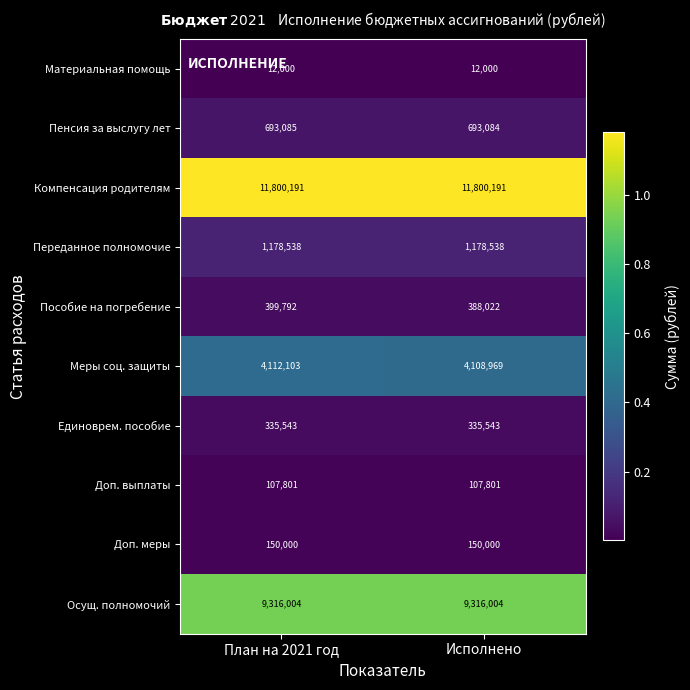

What is the average value of the Доп. выплаты series?

107801